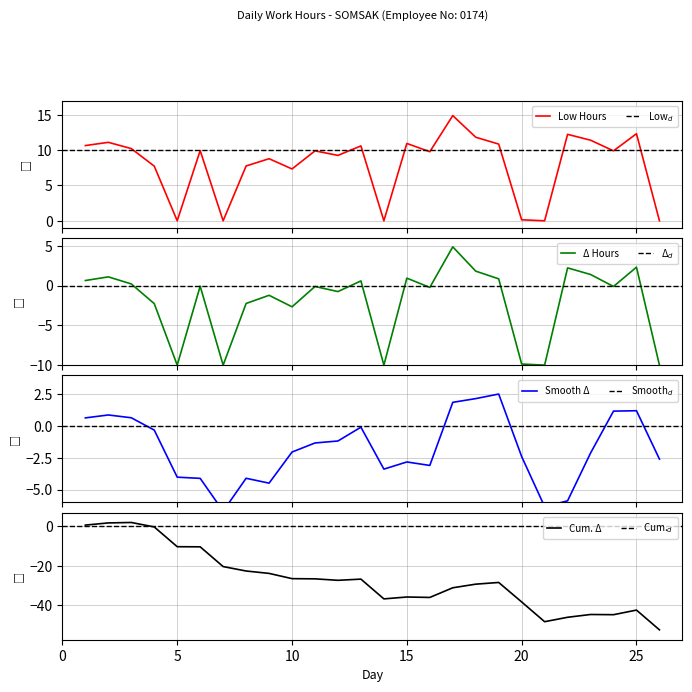

Is it true that the value at 4 is 11.9?

False